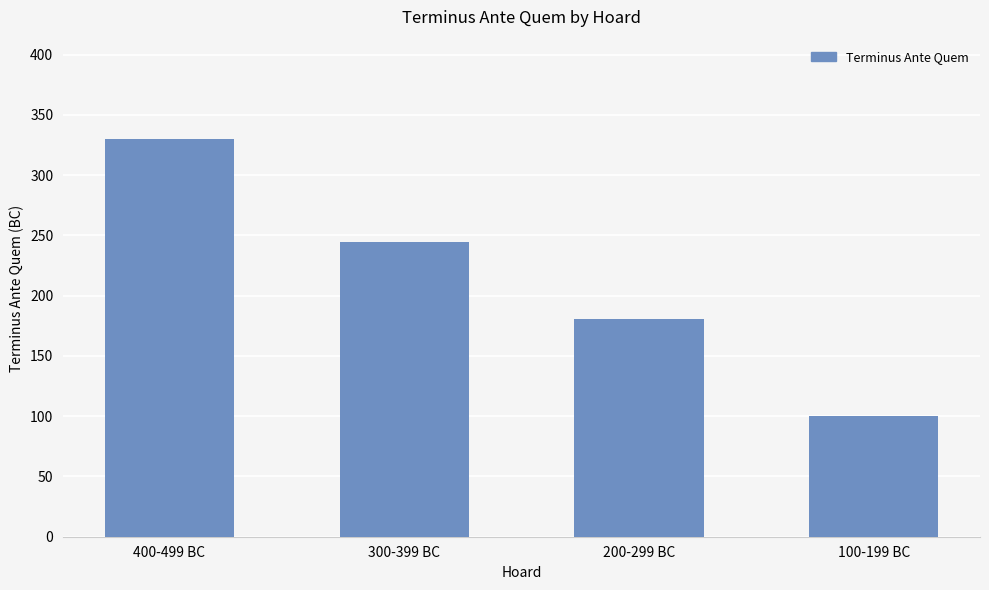

What is the change in value from 300-399 BC to 200-299 BC?

-64